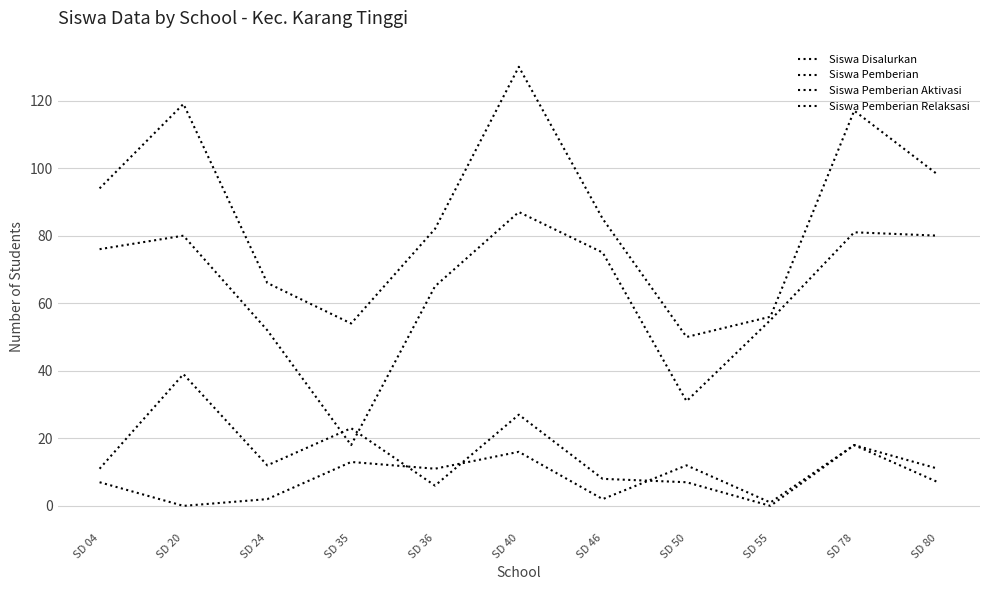

How many lines are shown in the chart?

4